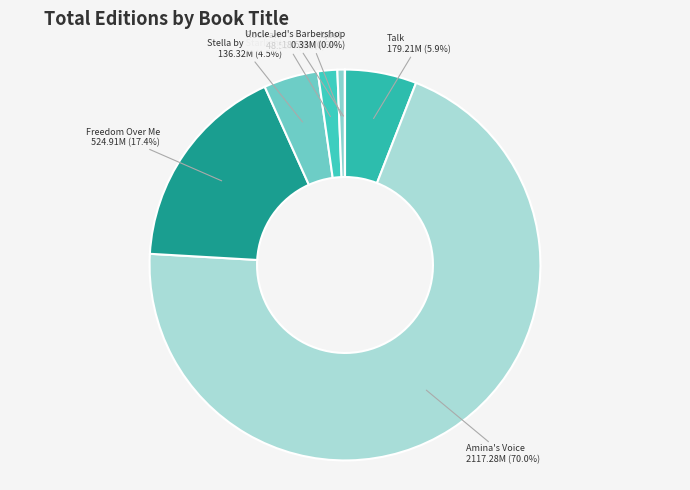

What is the largest slice in the pie chart?

Amina's Voice